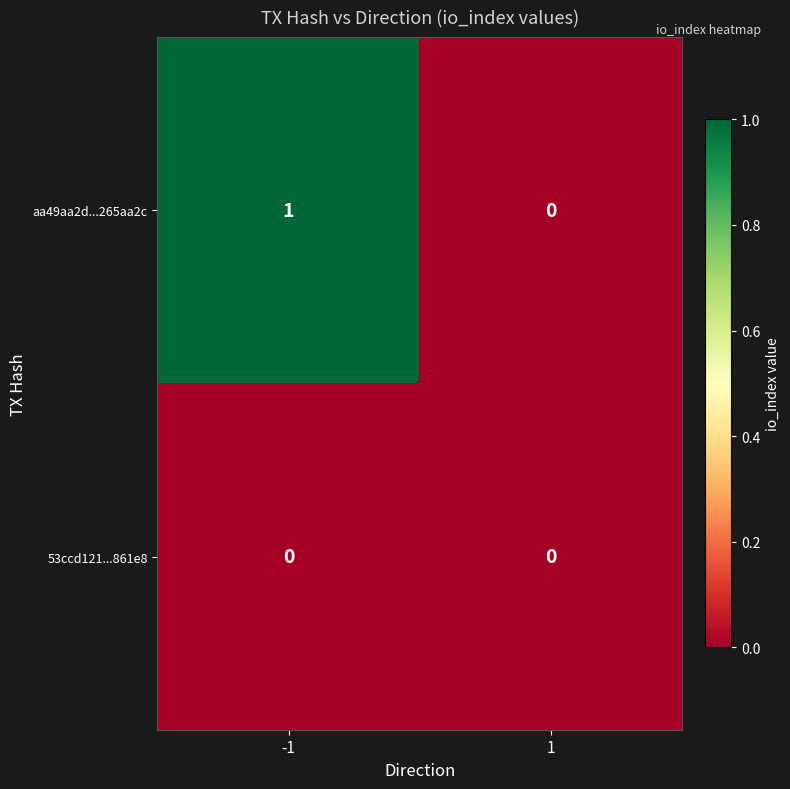

True or false: aa49aa2d...265aa2c has a value of 0 at 1.

True